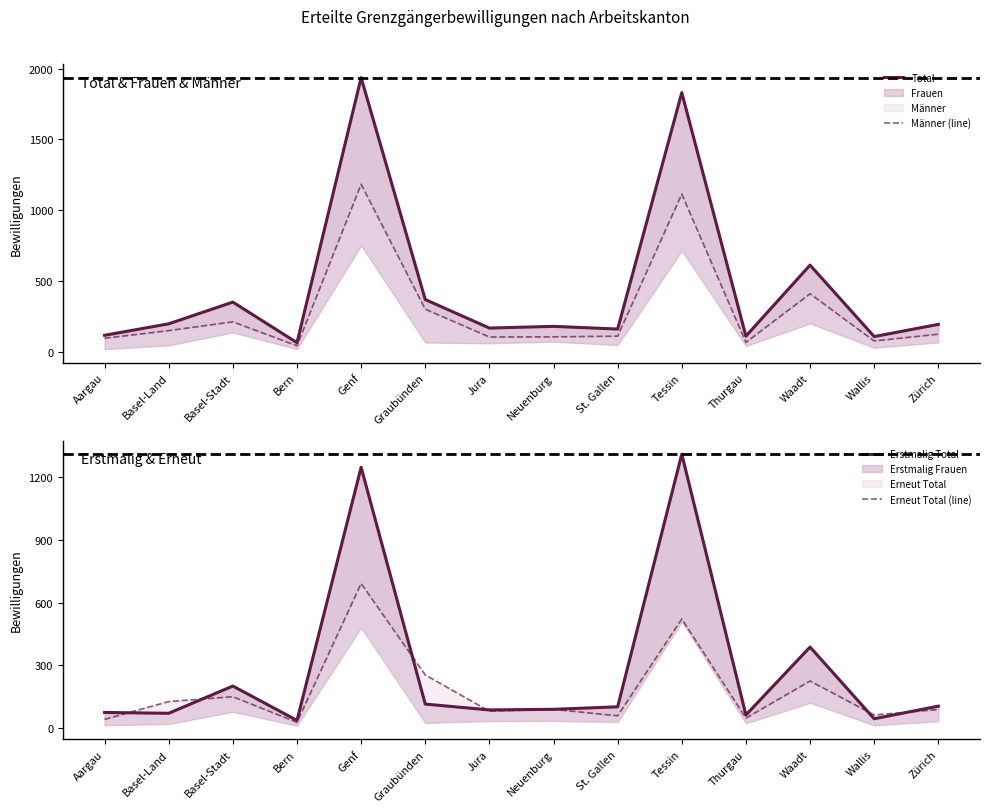

Read the Männer (line) value at Genf.

1184